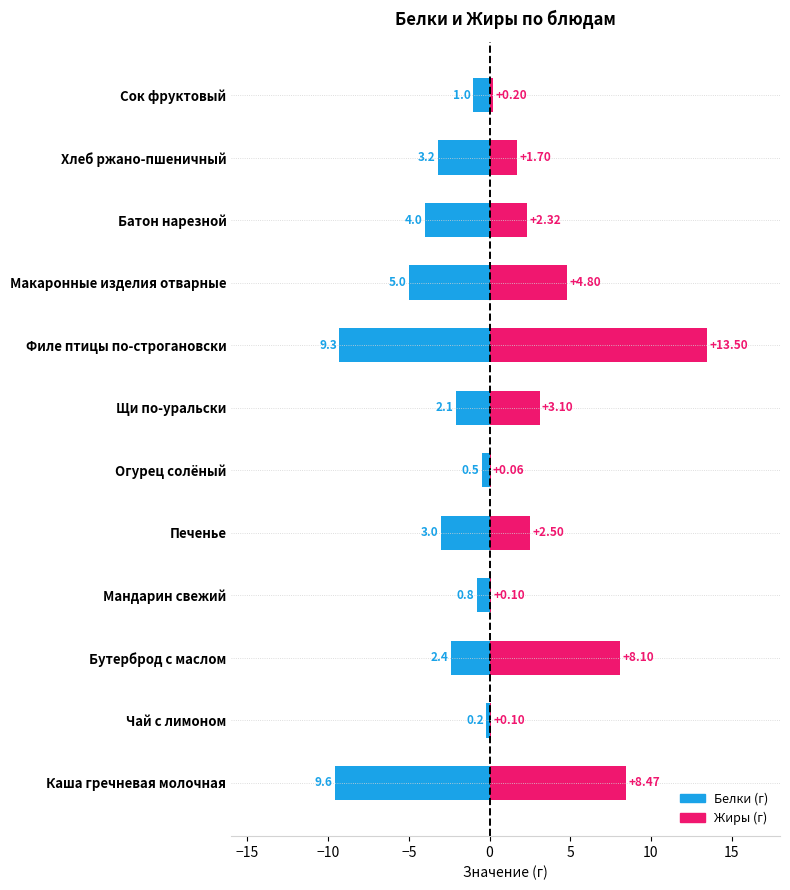

Count the number of categories in the chart.

12